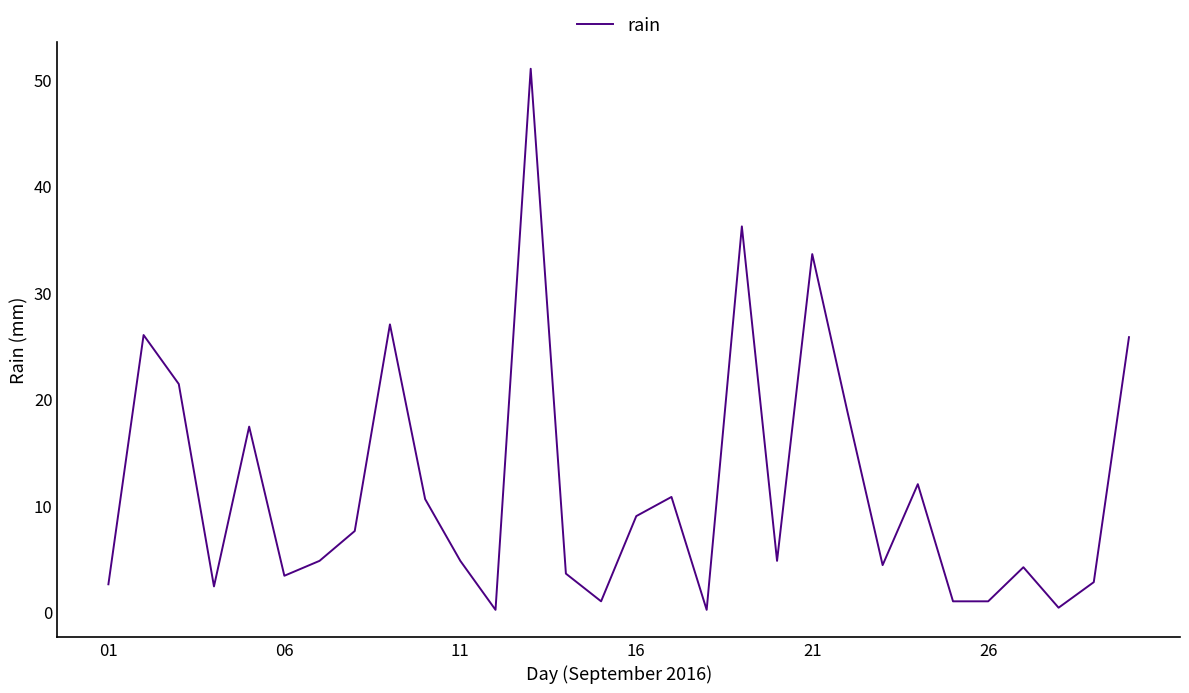

What is the difference between the maximum and minimum values?

50.8